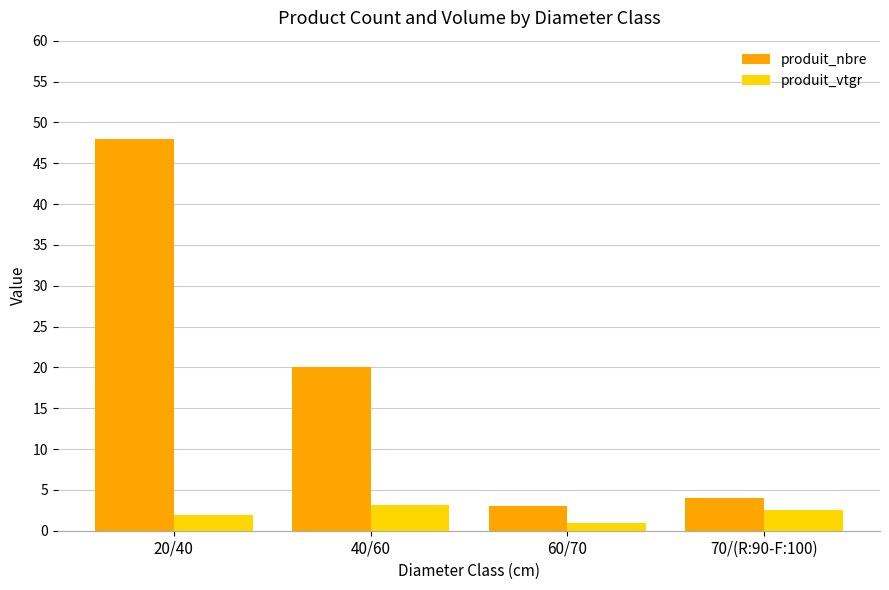

What is the average value of the produit_nbre series?

18.8